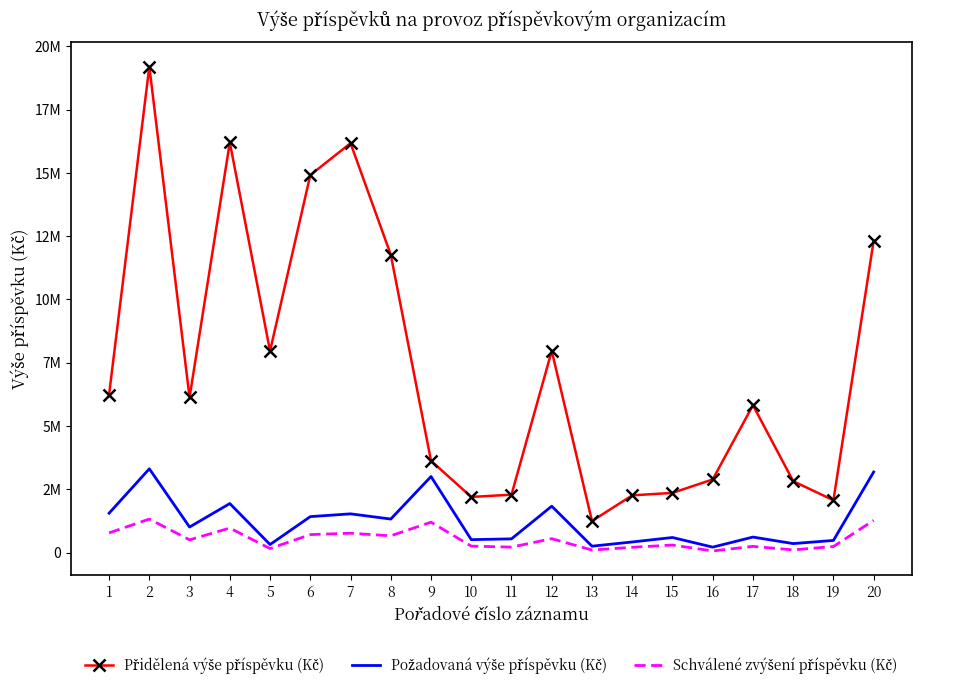

Which series changed the most between 10 and 18?

Přidělená výše příspěvku (Kč)